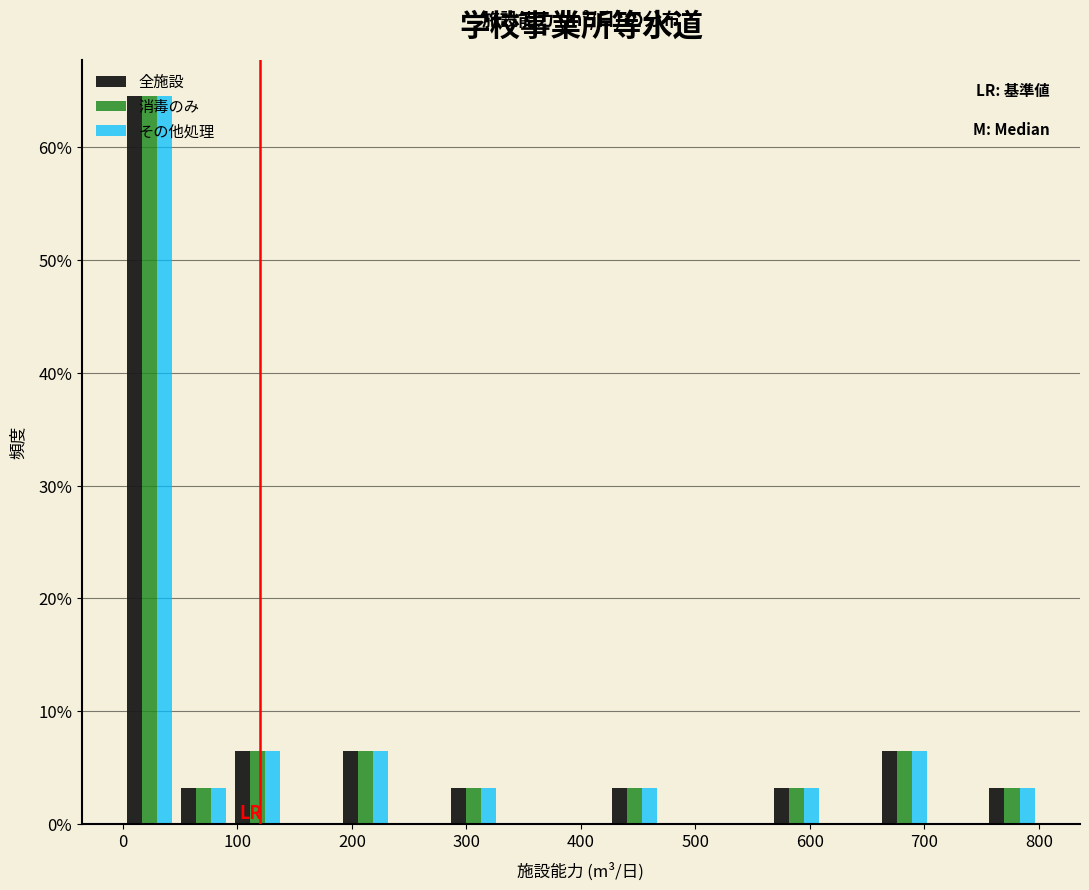

What is the height of the その他処理 bar covering 190 to 240 on the x-axis? Neither the bar edges nor the heights are printed on the chart, so give them approximately, as read against the axes.

6